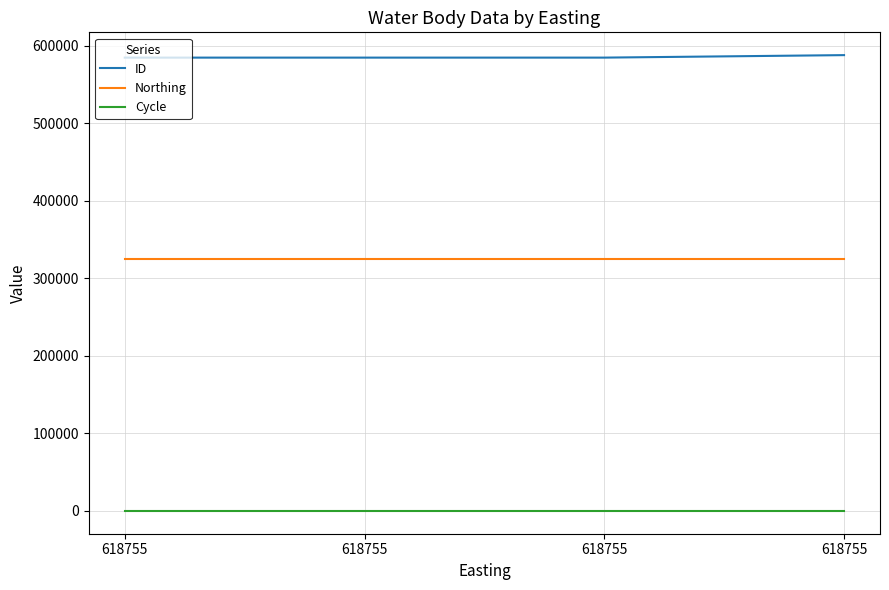

The Cycle series shows 1 at 618755. True or false?

False